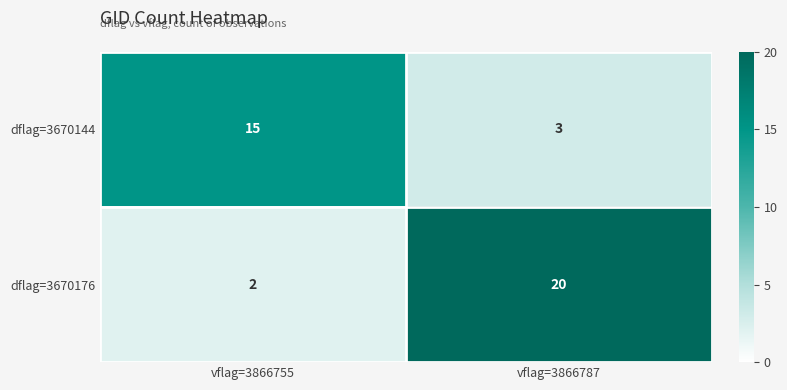

Rank the series by their average value, from lowest to highest.

dflag=3670144, dflag=3670176